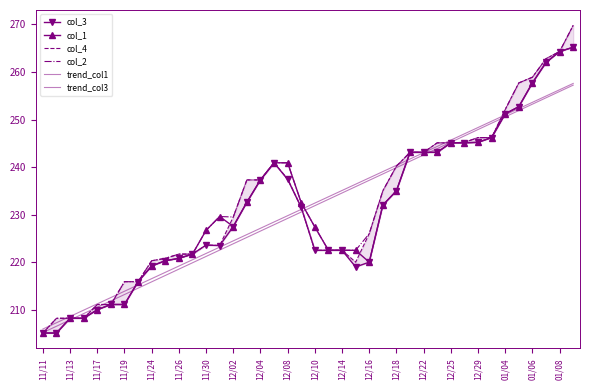

Count the number of data series in this chart.

6